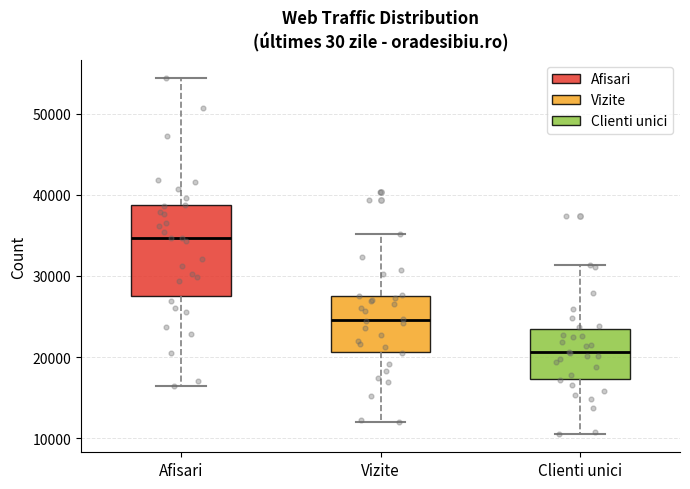

Reading left to right, transcribe this box plot: for each box, give where its median line is, the range the box spans, and where its two whiskers end, as read against the y-axis. The values are not printed on the chart, so give them approximately, as read against the axis.

Afisari: median 35000, box 28000 to 39000, whiskers 16000 to 54000
Vizite: median 25000, box 21000 to 27000, whiskers 12000 to 35000
Clienti unici: median 21000, box 17000 to 23000, whiskers 10000 to 31000